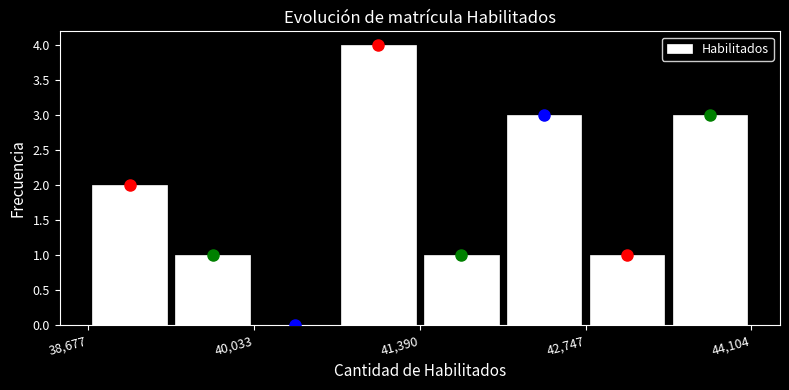

Read against the x-axis, roughly where is the centre of the tallest bar?

41000